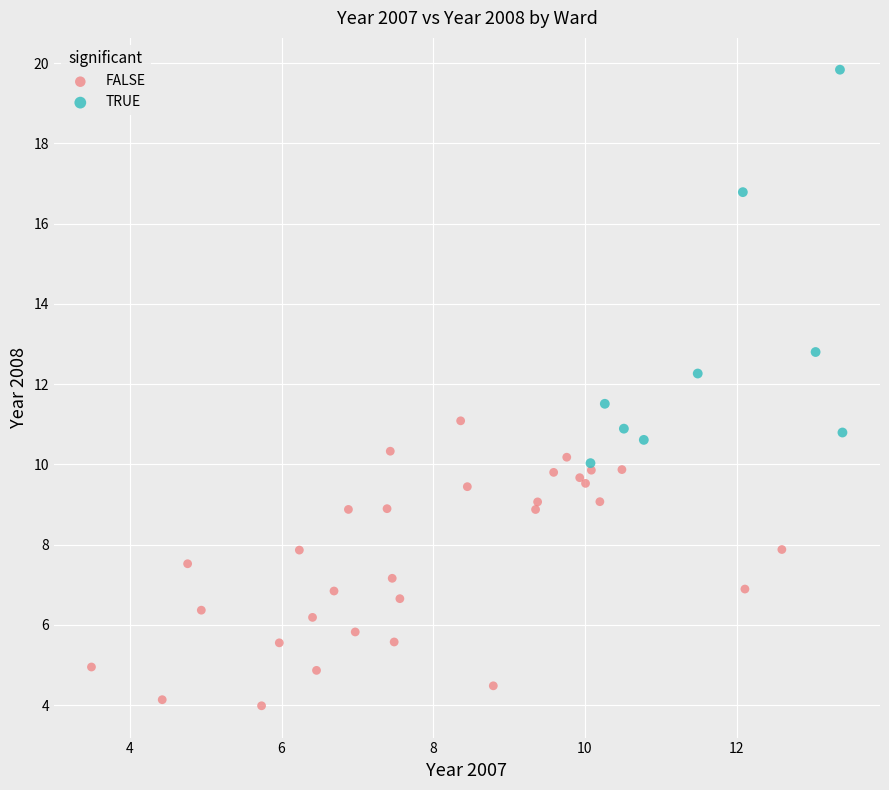

What are all the series names shown in the legend?

FALSE, TRUE